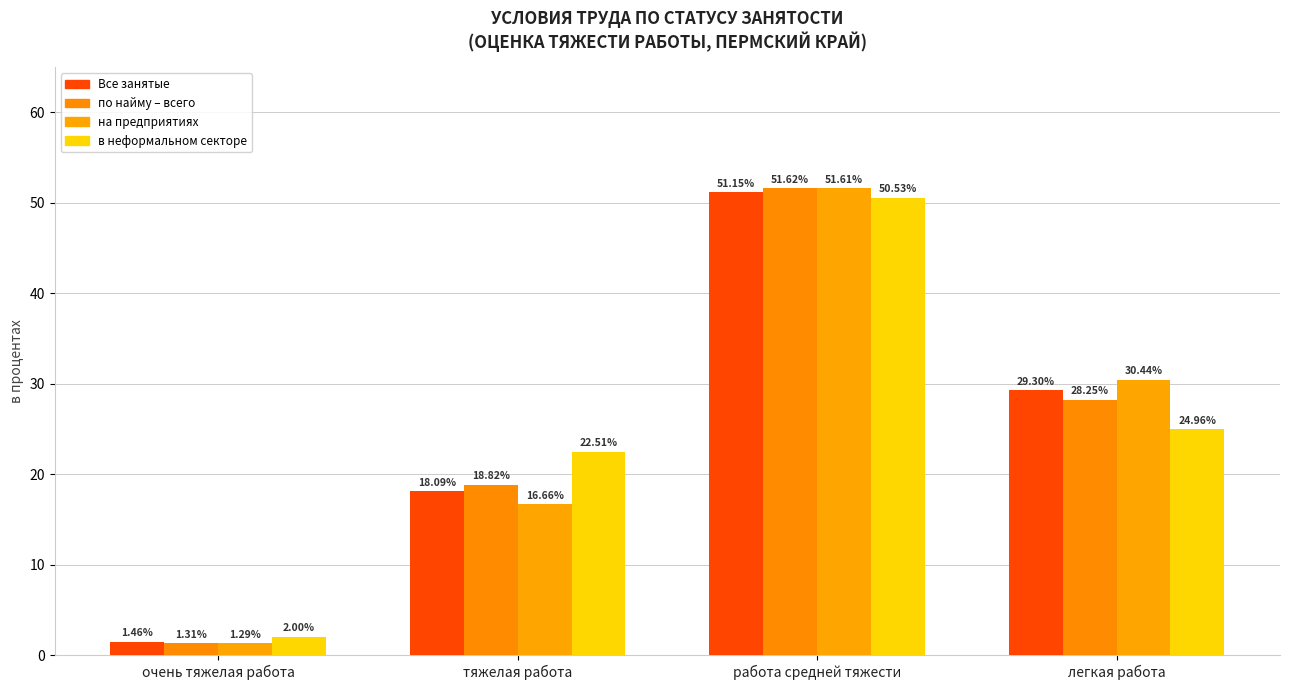

What is the lowest value of the по найму – всего series?

1.3